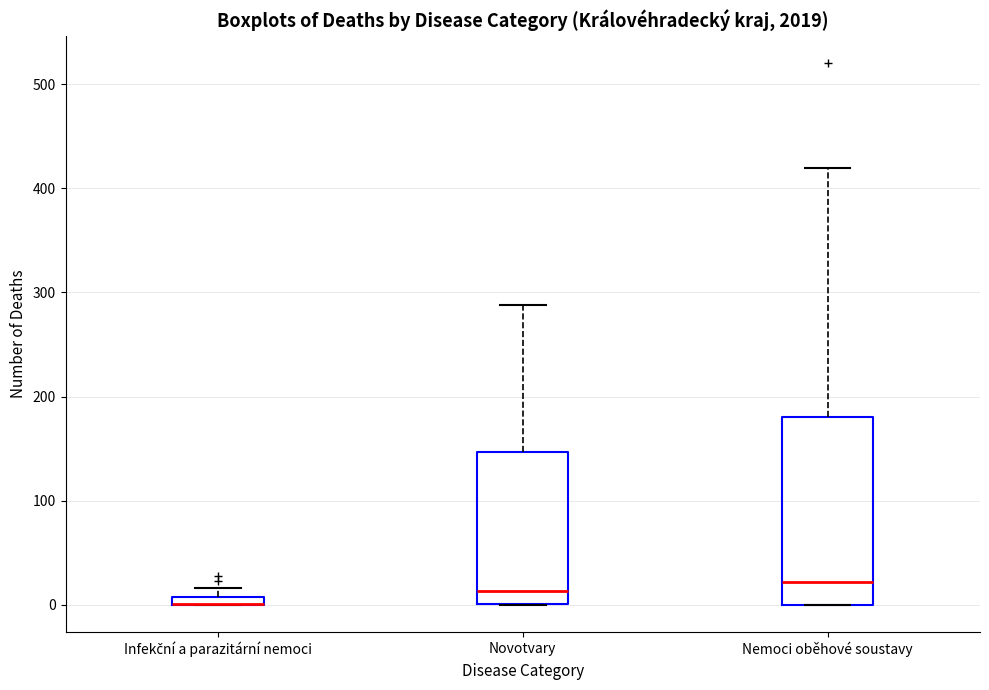

Where is the upper edge of the box for Infekční a parazitární nemoci on the y-axis? The values are not printed on the chart, so give them approximately, as read against the axis.

10